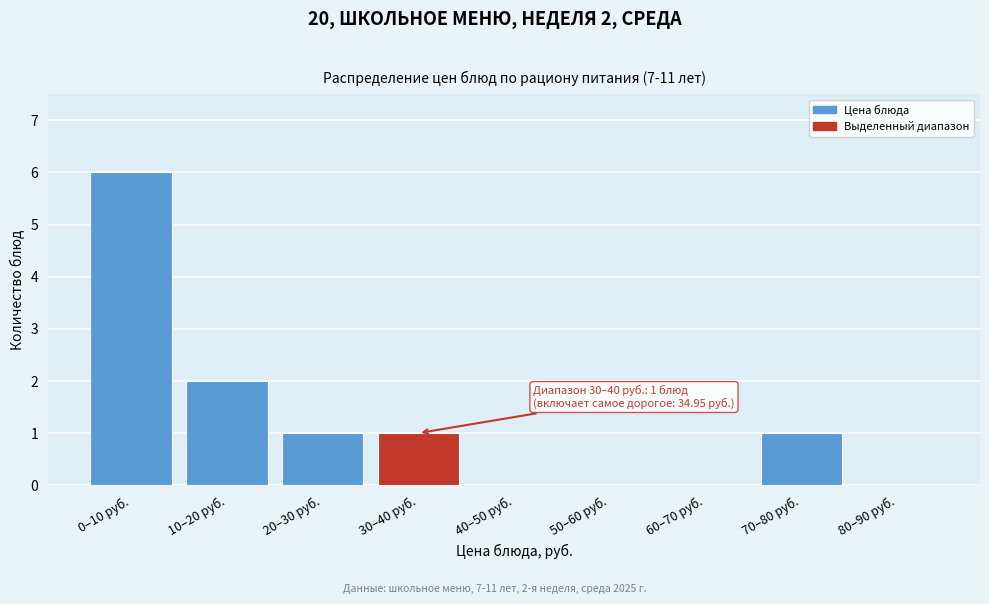

Reading left to right, what are all the values shown in this chart?

0–10 руб.=6	10–20 руб.=2	20–30 руб.=1	30–40 руб.=1	40–50 руб.=0	50–60 руб.=0	60–70 руб.=0	70–80 руб.=1	80–90 руб.=0